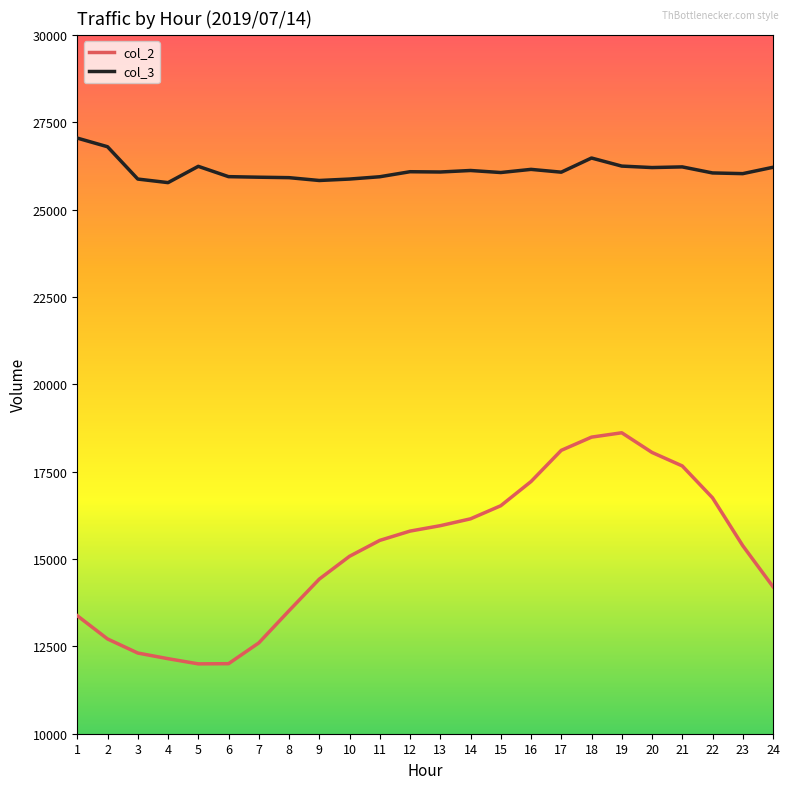

At how many categories does at least one series exceed 22235?

24